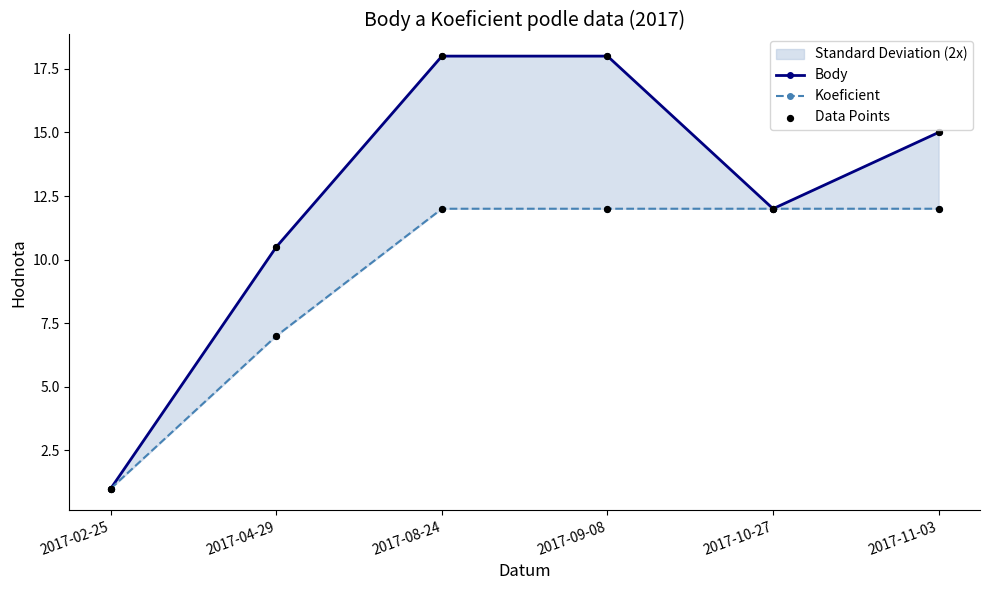

Which series contains the highest Y value?

Body